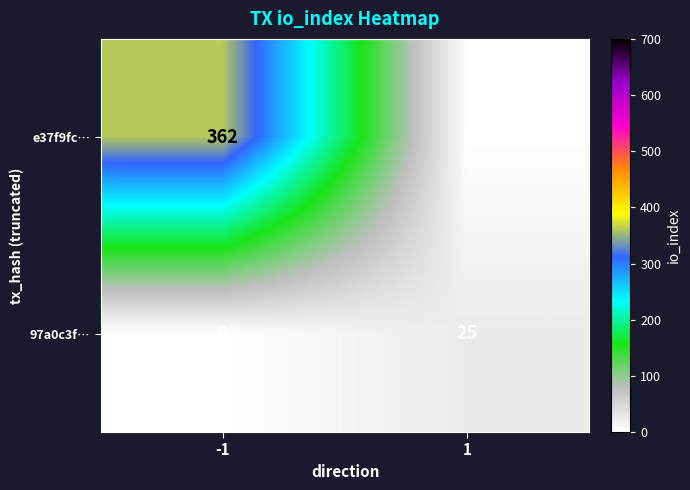

Rank the series by their maximum value, from lowest to highest.

97a0c3f…, e37f9fc…